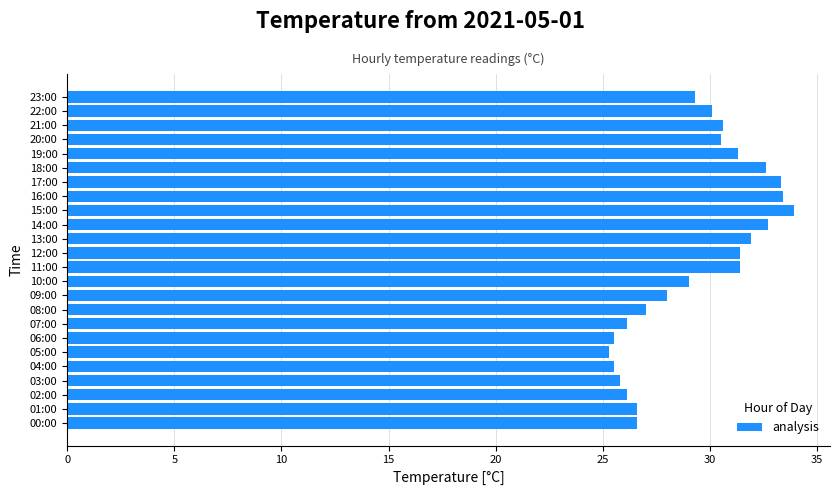

True or false: the data shows 31.4 at 11:00.

True